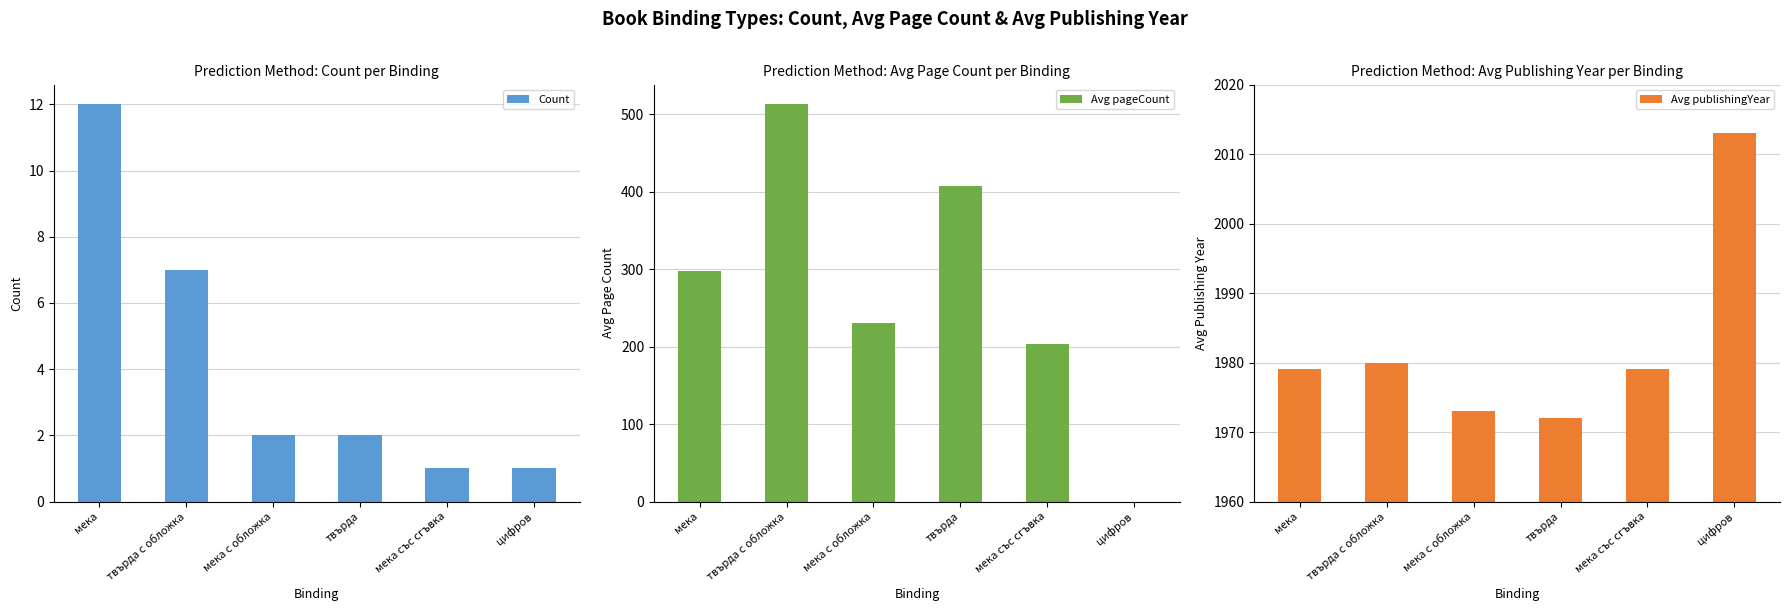

Reading left to right, extract all data points from this chart.

Count: мека=12	твърда с обложка=7	мека с обложка=2	твърда=2	мека със сгъвка=1	цифров=1
Avg pageCount: мека=298	твърда с обложка=513	мека с обложка=230	твърда=408	мека със сгъвка=204	цифров=0
Avg publishingYear: мека=1979	твърда с обложка=1980	мека с обложка=1973	твърда=1972	мека със сгъвка=1979	цифров=2013